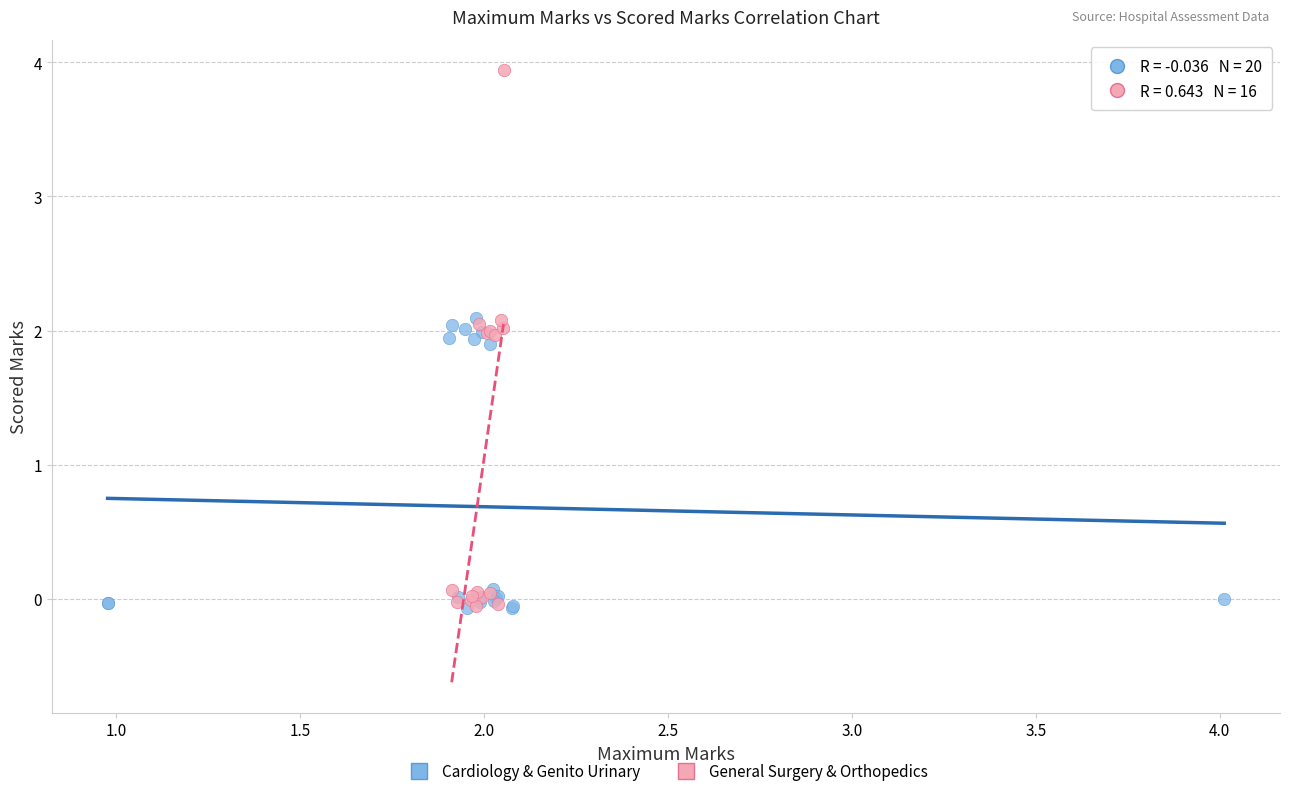

Which series contains the highest Y value?

General Surgery & Orthopedics